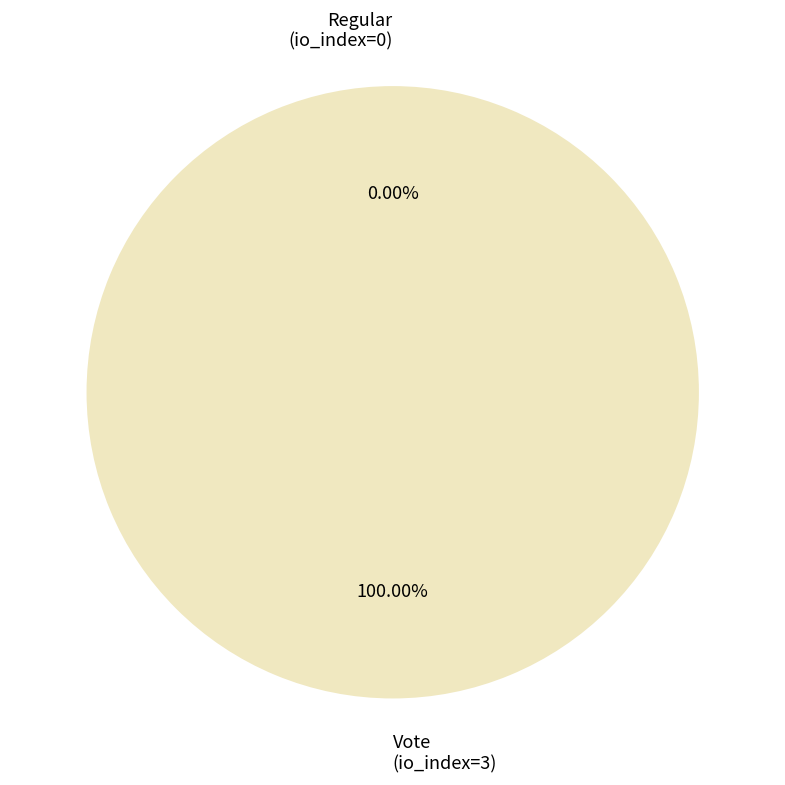

What is the smallest slice in the pie chart?

Regular (io_index=0)